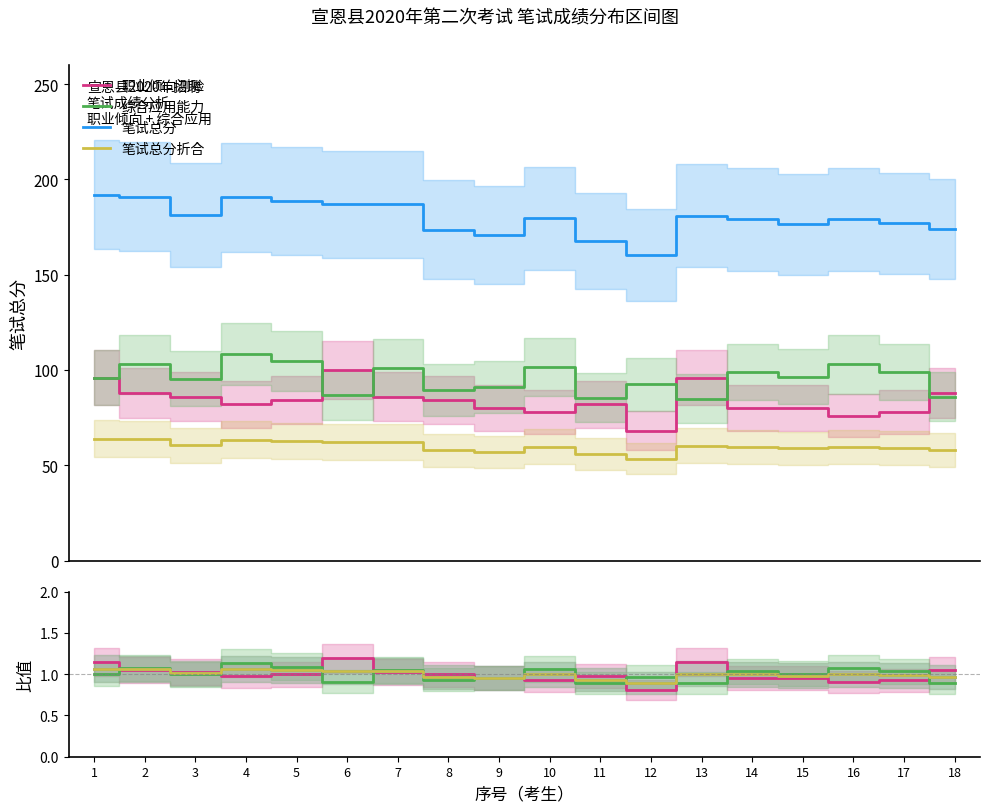

How many interior local peaks does the 笔试总分 series have?

4